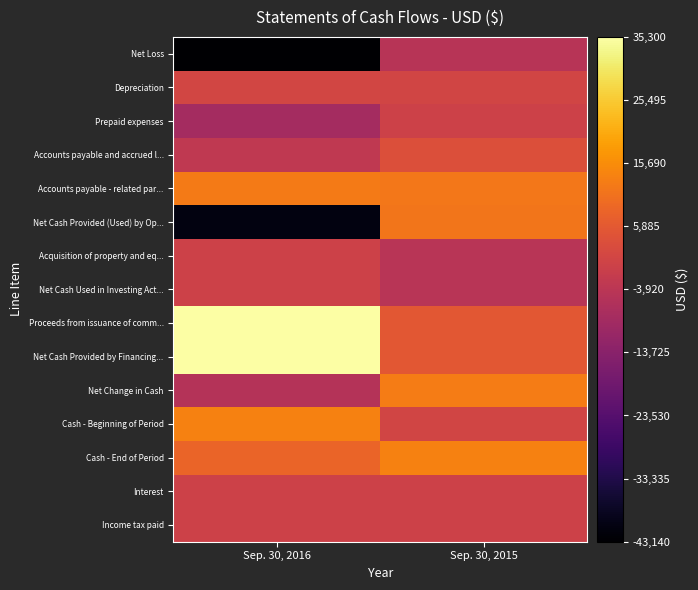

List the series in order of their peak value, lowest first.

Net Loss, Prepaid expenses, Acquisition of property and eq..., Net Cash Used in Investing Act..., Interest, Income tax paid, Depreciation, Accounts payable and accrued l..., Net Cash Provided (Used) by Op..., Accounts payable - related par..., Net Change in Cash, Cash - Beginning of Period, Cash - End of Period, Proceeds from issuance of comm..., Net Cash Provided by Financing...